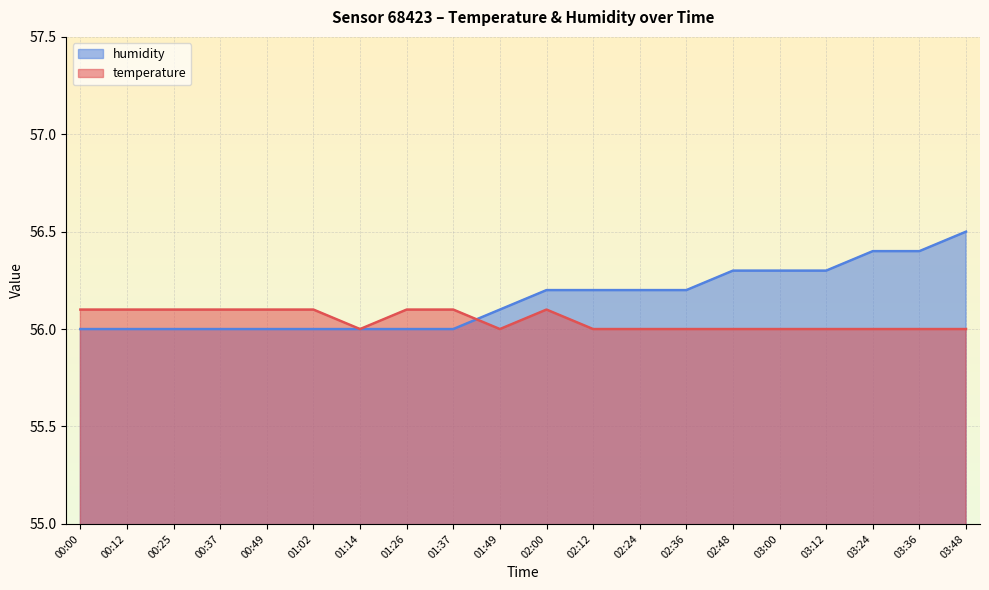

Reading right to left, extract all data points from this chart.

temperature: 03:48=56.0	03:36=56.0	03:24=56.0	03:12=56.0	03:00=56.0	02:48=56.0	02:36=56.0	02:24=56.0	02:12=56.0	02:00=56.1	01:49=56.0	01:37=56.1	01:26=56.1	01:14=56.0	01:02=56.1	00:49=56.1	00:37=56.1	00:25=56.1	00:12=56.1	00:00=56.1
humidity: 03:48=56.5	03:36=56.4	03:24=56.4	03:12=56.3	03:00=56.3	02:48=56.3	02:36=56.2	02:24=56.2	02:12=56.2	02:00=56.2	01:49=56.1	01:37=56.0	01:26=56.0	01:14=56.0	01:02=56.0	00:49=56.0	00:37=56.0	00:25=56.0	00:12=56.0	00:00=56.0